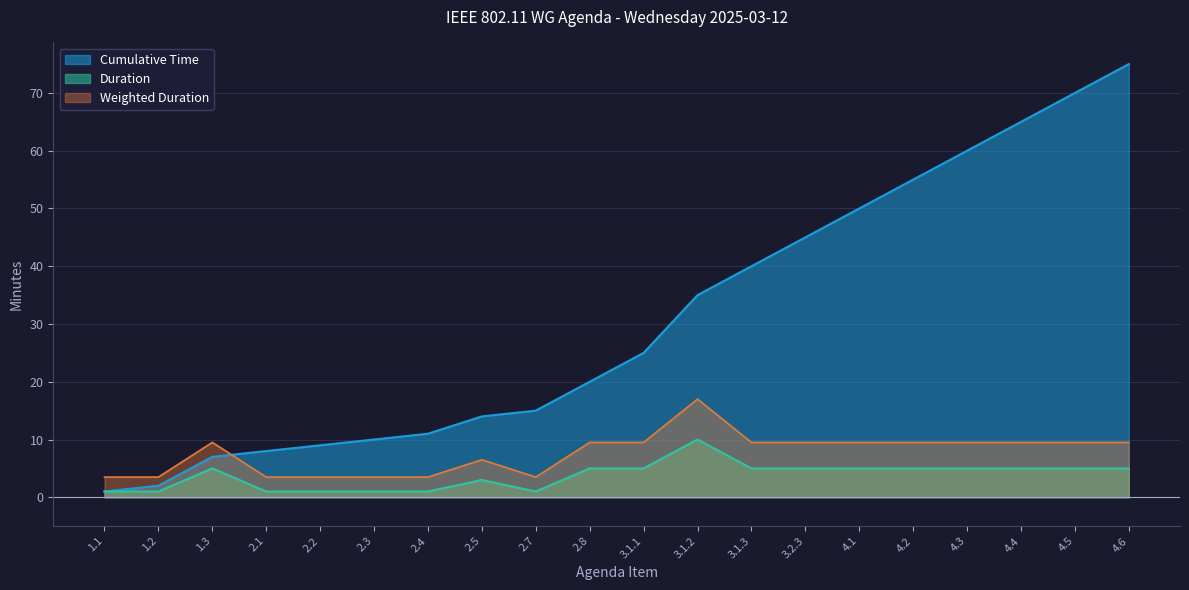

Rank the series by their maximum value, from lowest to highest.

Duration, Weighted Duration, Cumulative Time